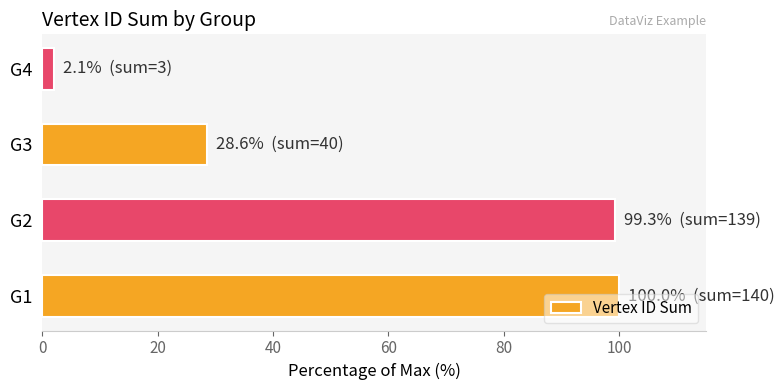

What is the sum of all values?

230.0